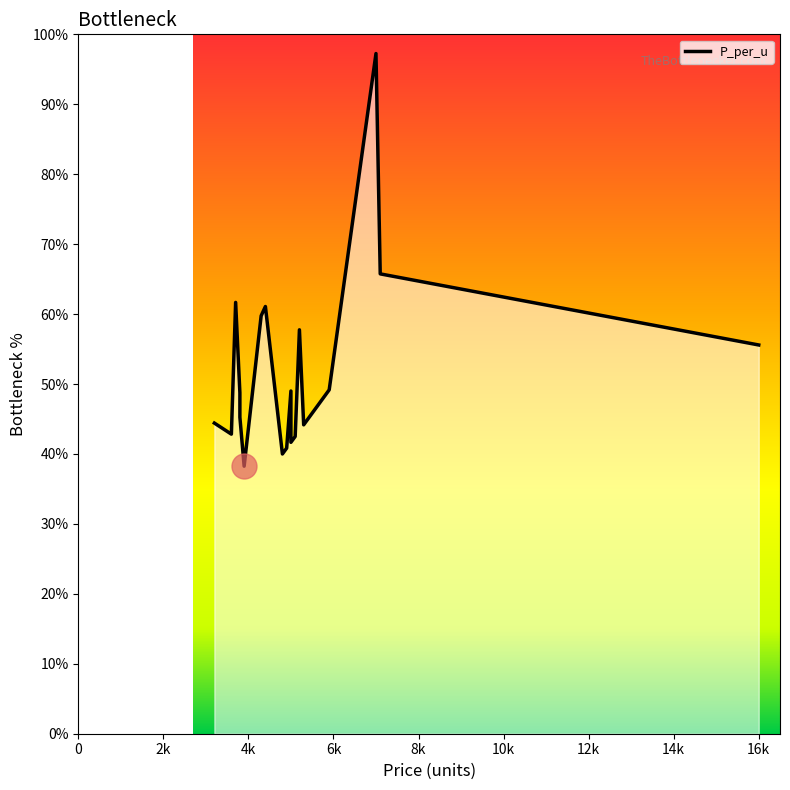

The value at 14 is 20.9. True or false?

False